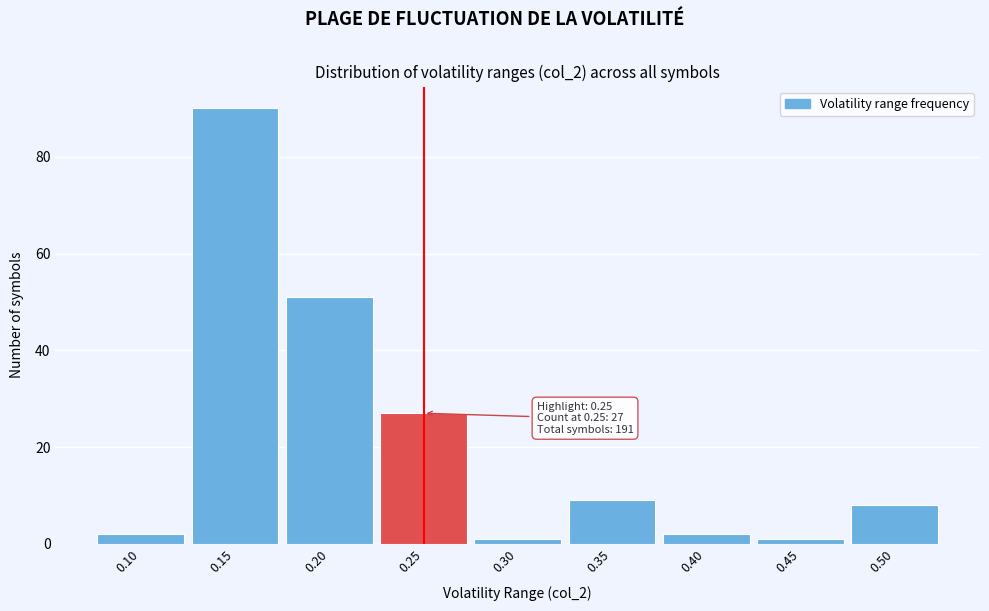

Which range on the x-axis has the tallest bar?

0.125 to 0.175